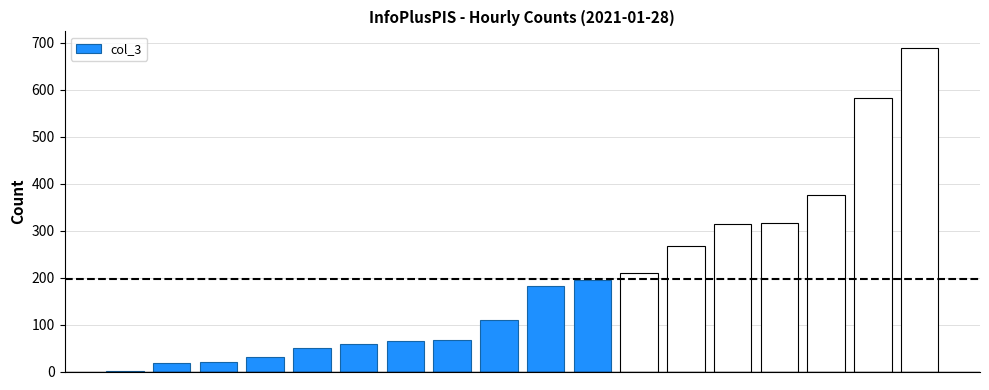

How many data points does each series have?

18